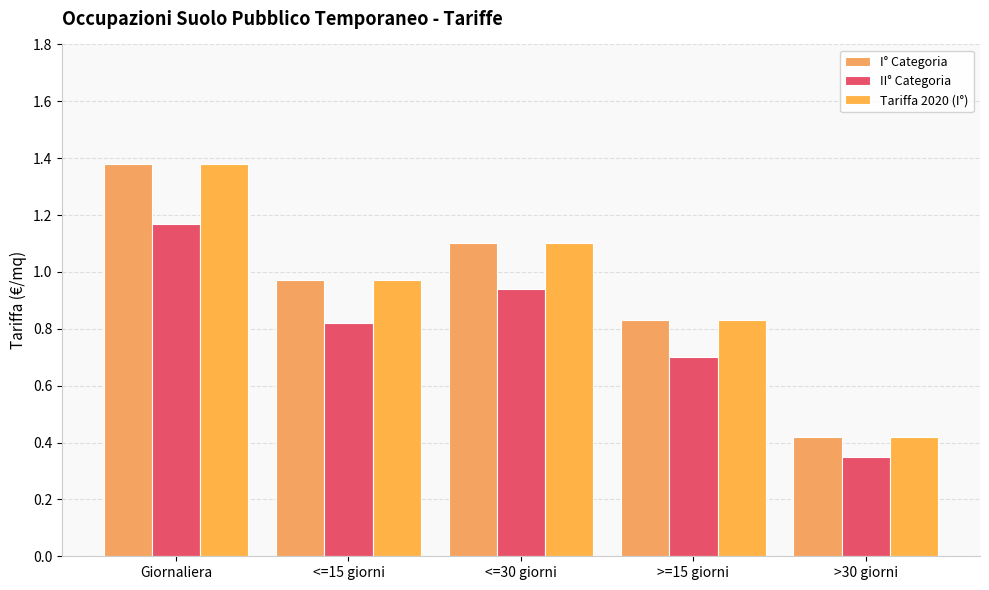

What is the sum of all I° Categoria values?

4.7